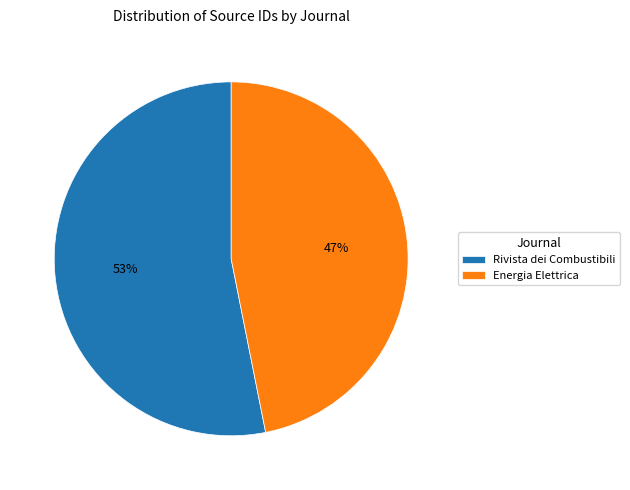

What is the smallest slice in the pie chart?

Energia Elettrica